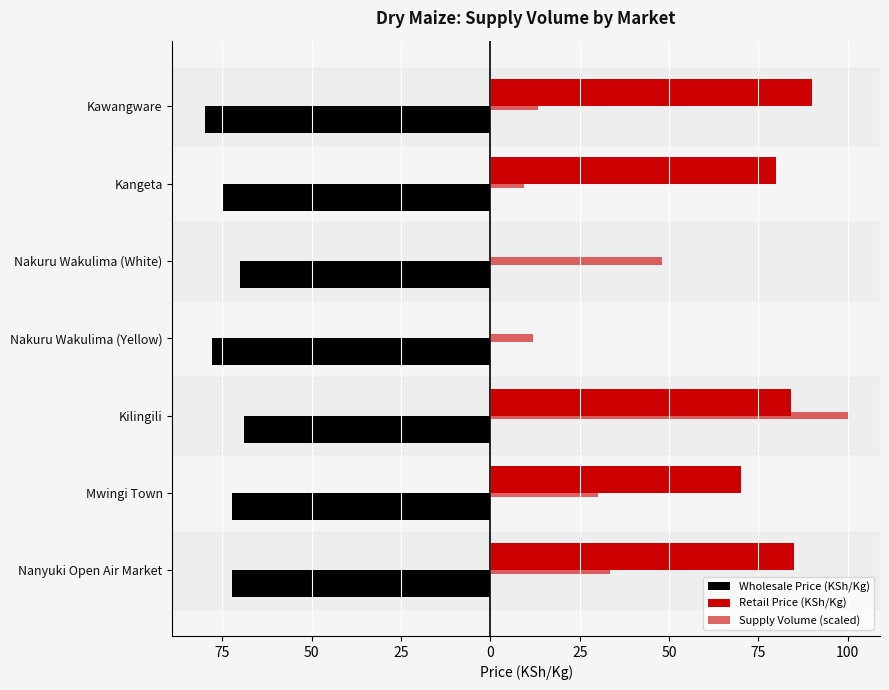

Rank the series by their maximum value, from highest to lowest.

Supply Volume (scaled), Retail Price (KSh/Kg), Wholesale Price (KSh/Kg)